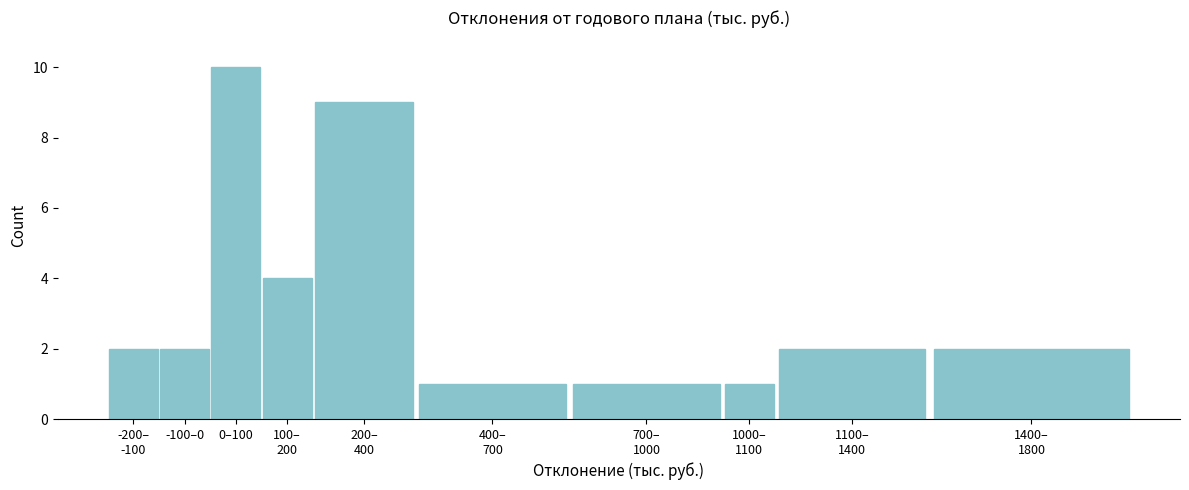

Reading left to right, what are all the values shown in this chart?

2	2	10	4	9	1	1	1	2	2